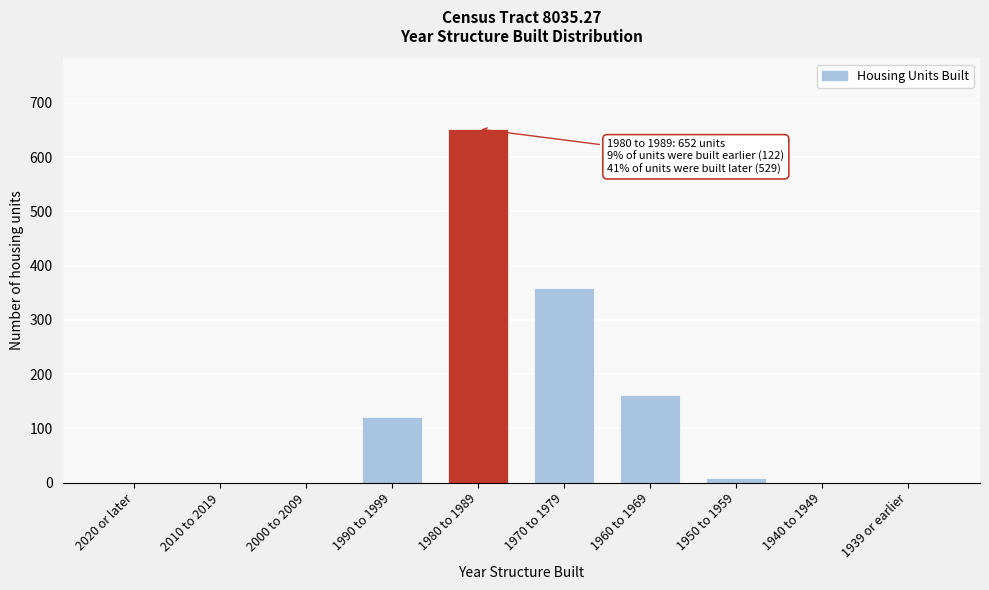

Reading right to left, what are all the values shown in this chart?

1939 or earlier=0	1940 to 1949=0	1950 to 1959=9	1960 to 1969=161	1970 to 1979=359	1980 to 1989=652	1990 to 1999=122	2000 to 2009=0	2010 to 2019=0	2020 or later=0